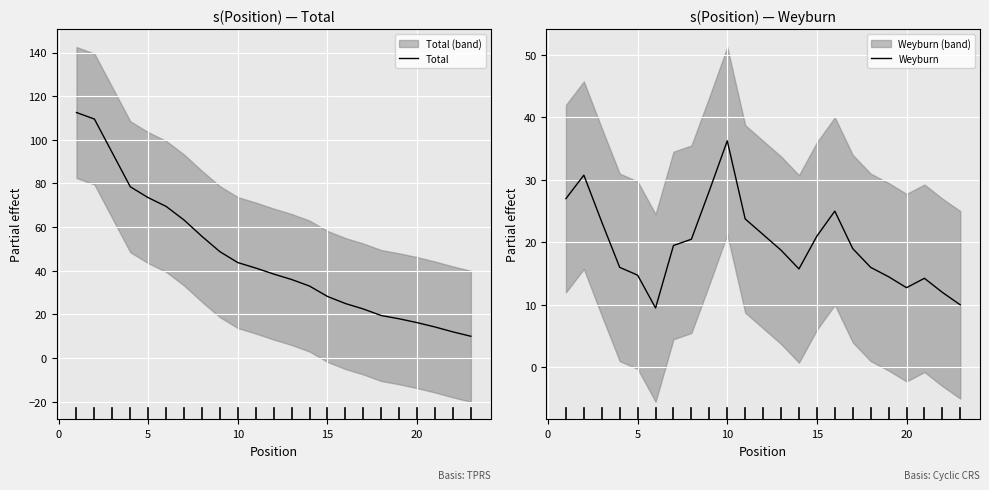

Which category has the highest value in the Weyburn series?

10